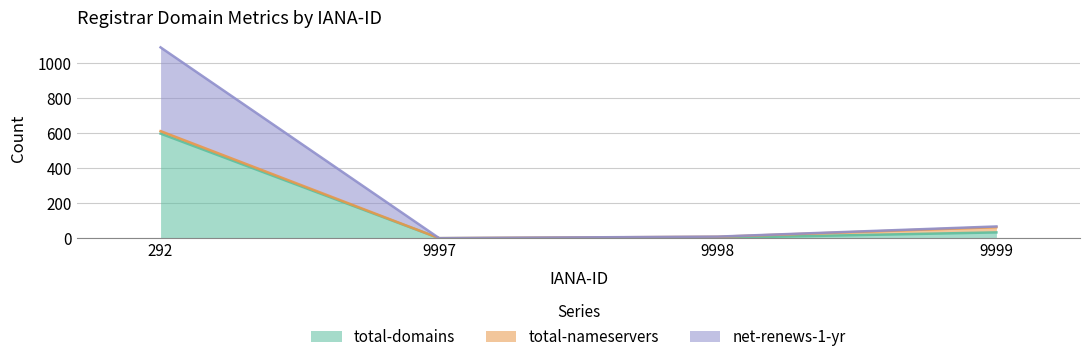

What is the average value of the total-domains series?

159